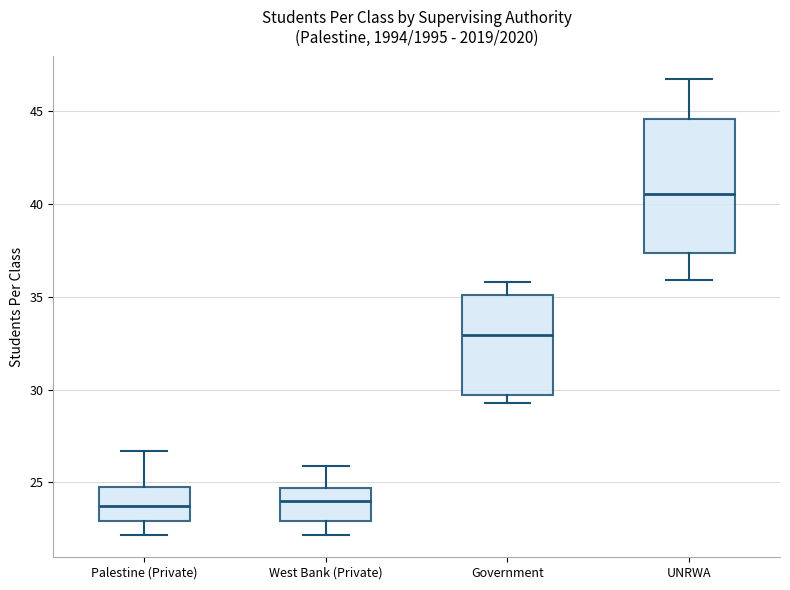

Where is the lower edge of the box for Palestine (Private) on the y-axis? The values are not printed on the chart, so give them approximately, as read against the axis.

23.0